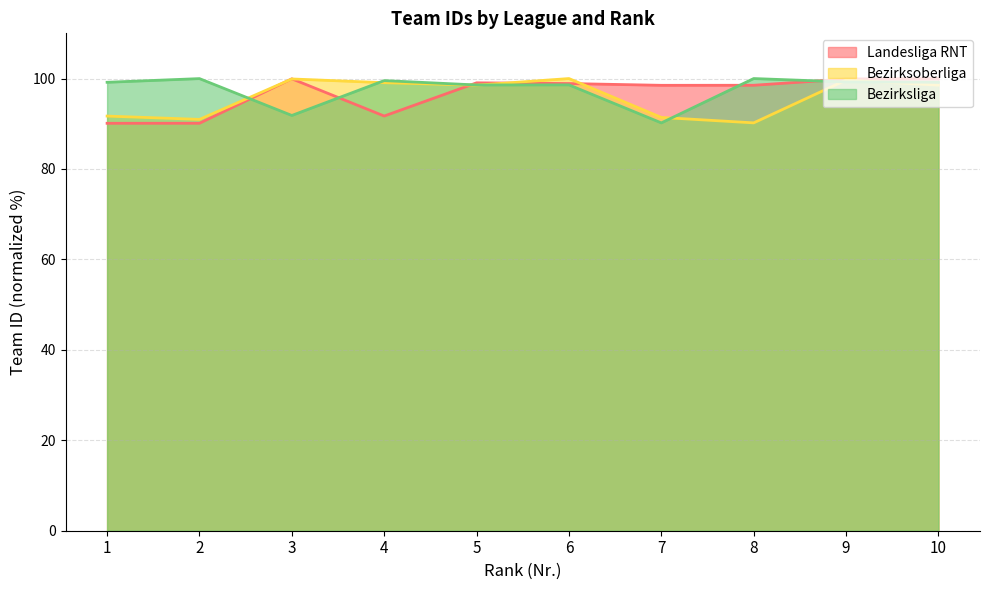

Rank the categories by Bezirksoberliga value from highest to lowest.

6, 3, 9, 4, 10, 5, 1, 7, 2, 8